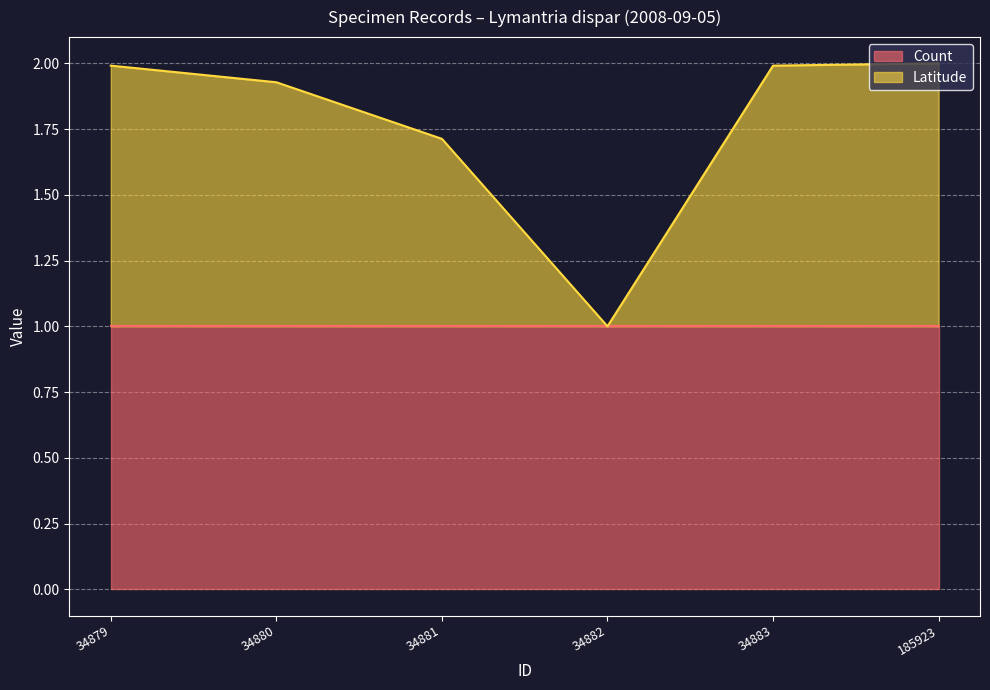

What is the highest value of the Count series?

1.0